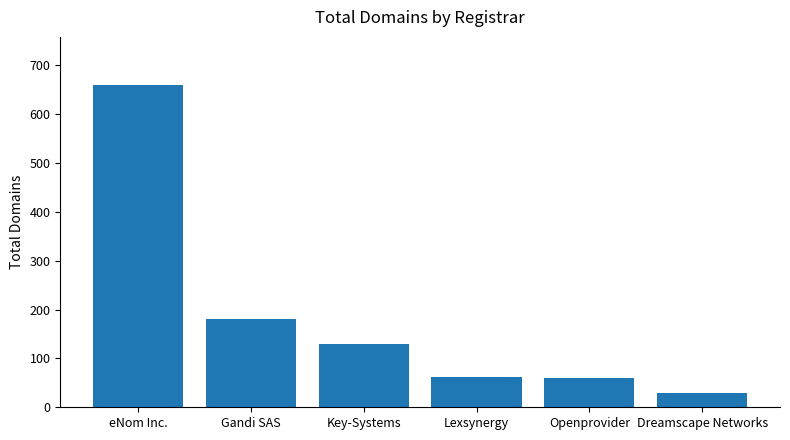

What is the smallest value displayed?

30